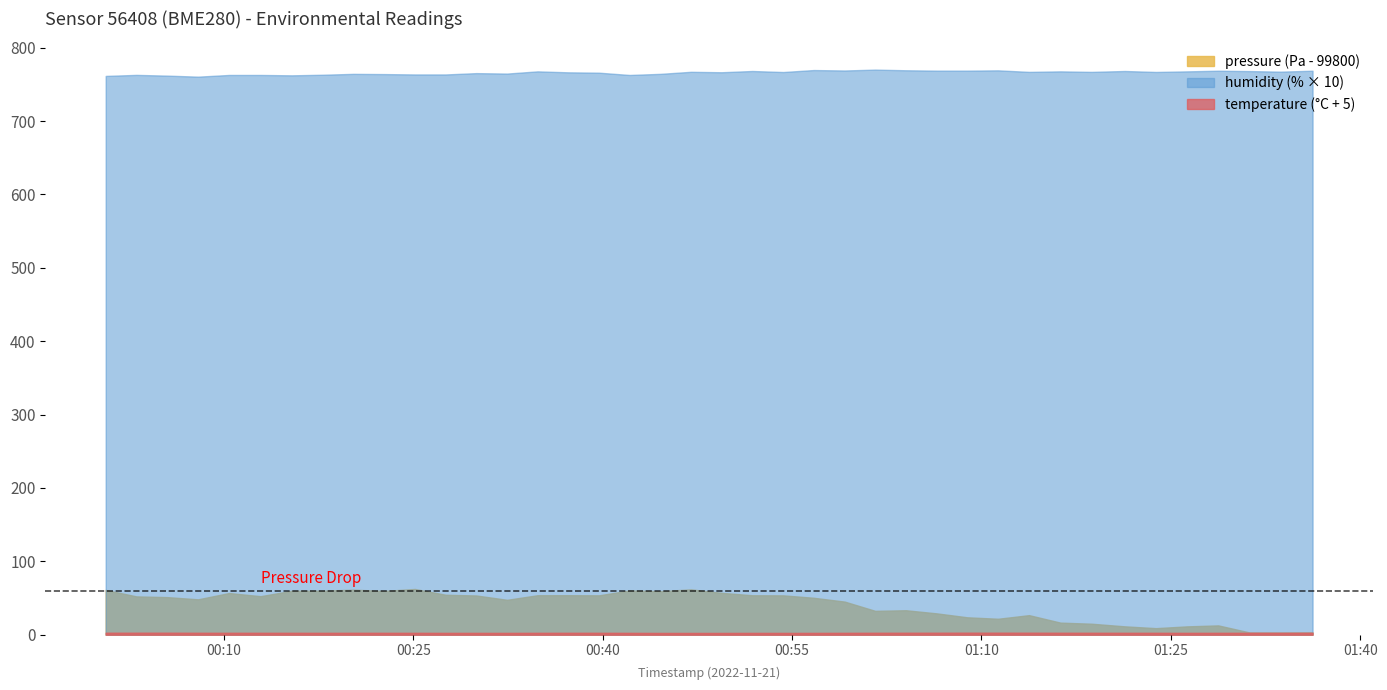

At which category is the sum across all series the highest?

2022-11-21T00:25:08